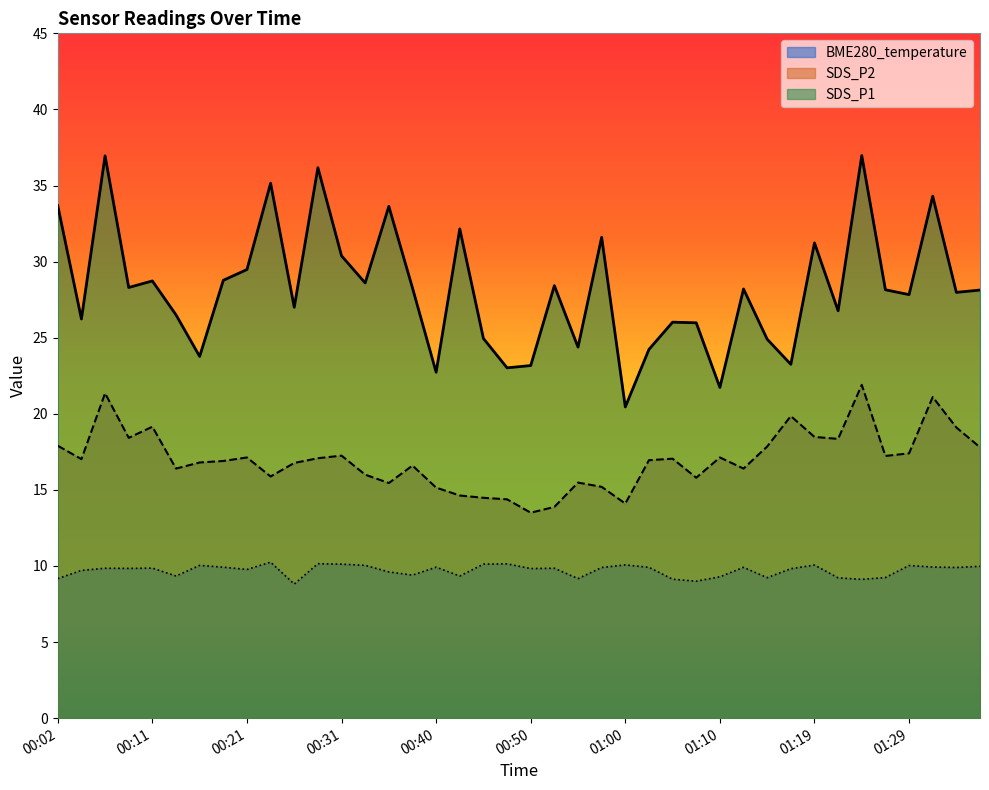

Which series has the largest total across all categories?

SDS_P1